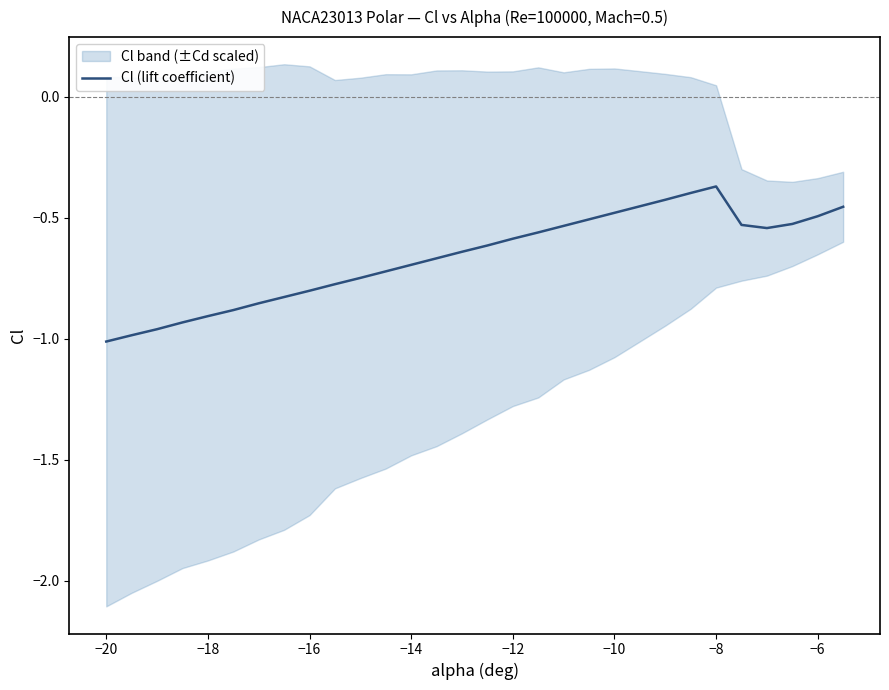

What is the value of the 24th point from the left?

-0.4